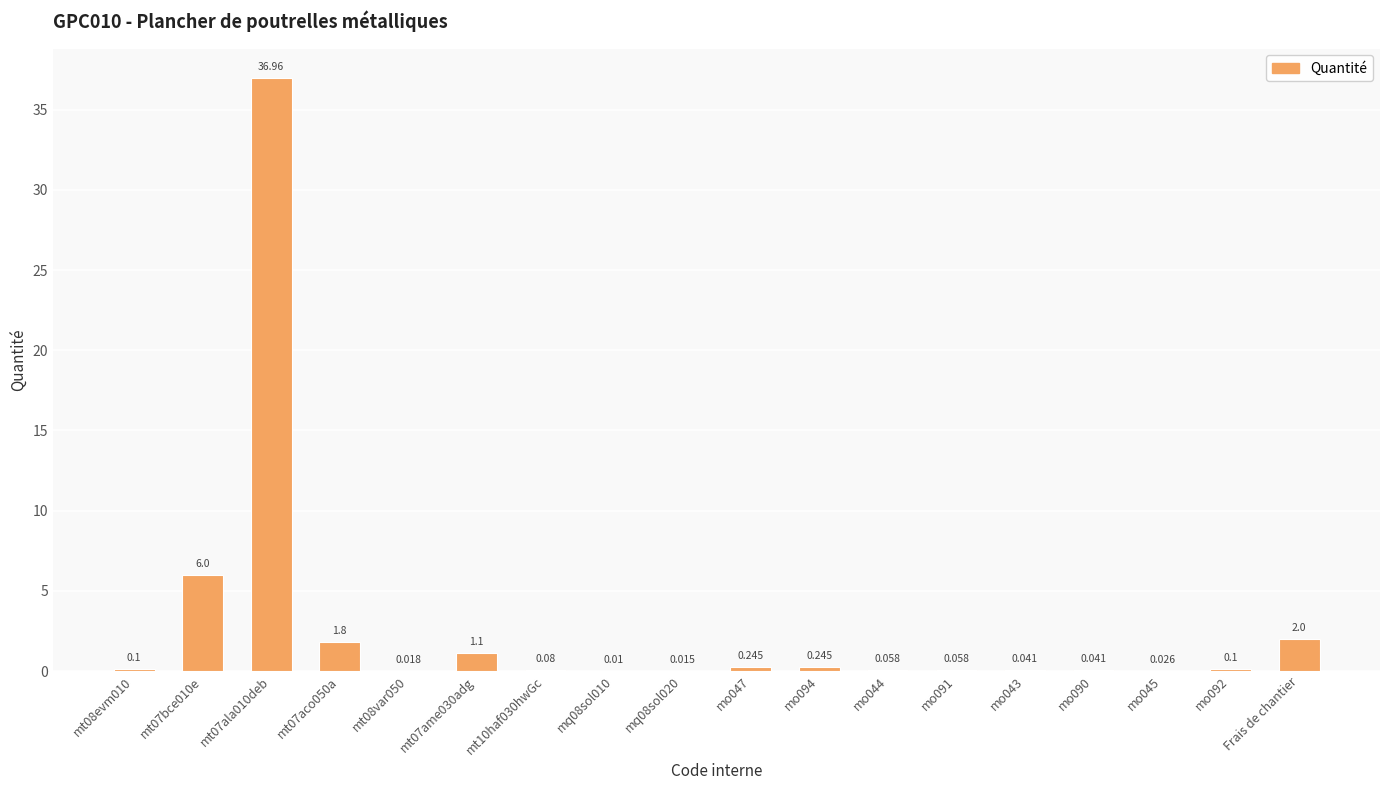

What is the difference between the values at mo091 and mo094?

0.2